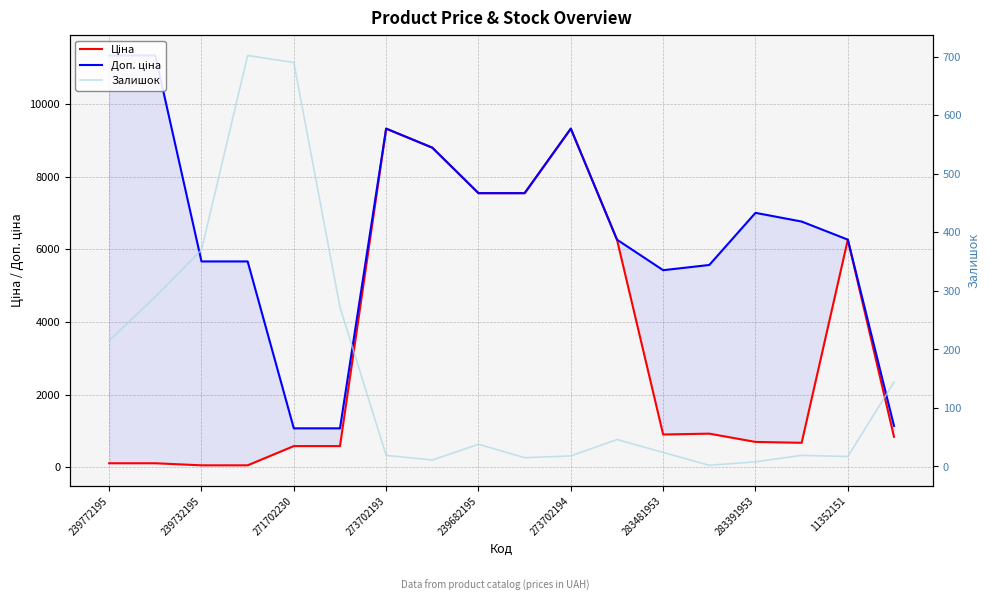

Which has a higher value, 10 or 17?

10